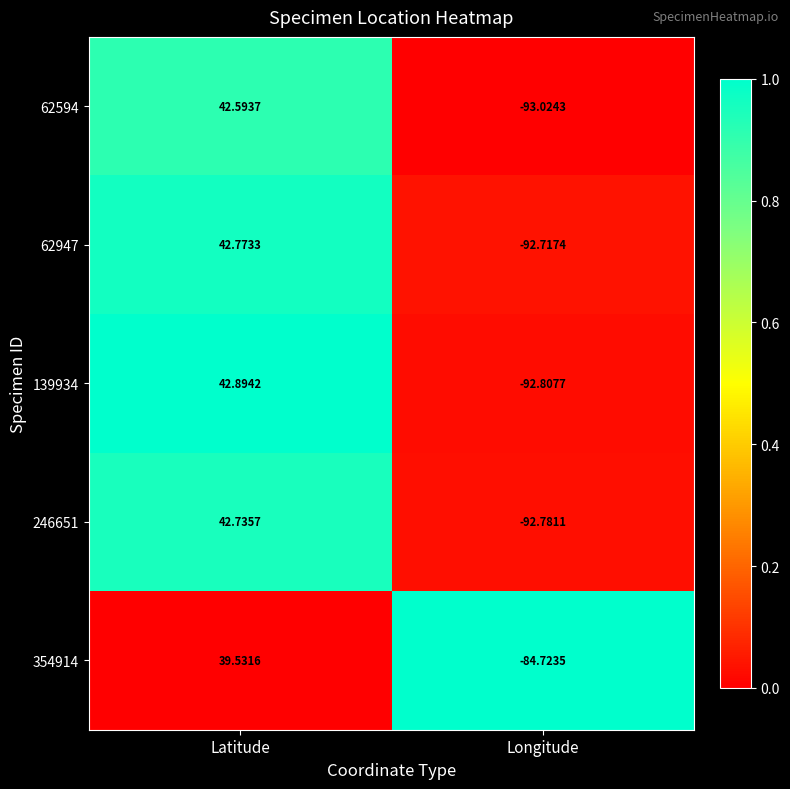

What is the difference between the highest and lowest values at Latitude?

3.4